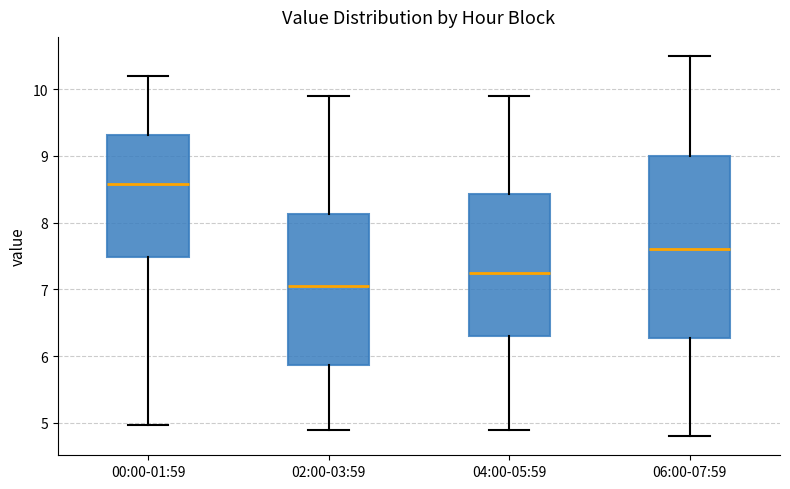

Reading left to right, transcribe this box plot: for each box, give where its median line is, the range the box spans, and where its two whiskers end, as read against the y-axis. The values are not printed on the chart, so give them approximately, as read against the axis.

00:00-01:59: median 8.6, box 7.5 to 9.3, whiskers 5.0 to 10.2
02:00-03:59: median 7.1, box 5.9 to 8.1, whiskers 4.9 to 9.9
04:00-05:59: median 7.3, box 6.3 to 8.4, whiskers 4.9 to 9.9
06:00-07:59: median 7.6, box 6.3 to 9.0, whiskers 4.8 to 10.5